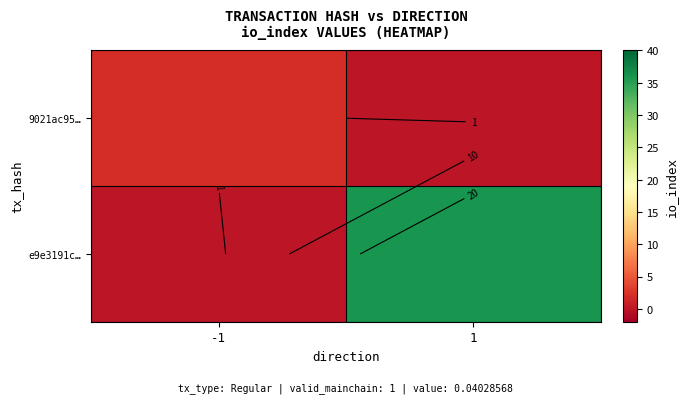

What is the difference between the maximum and minimum values in the 9021ac95… series?

2